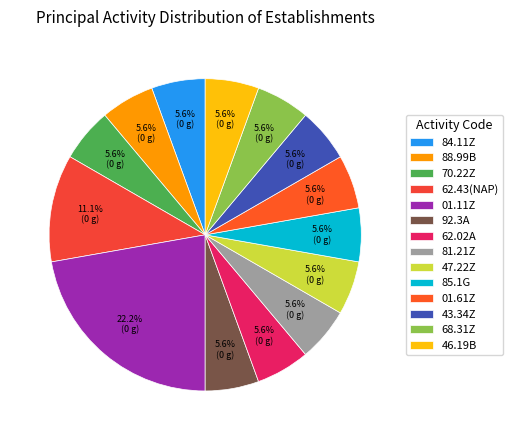

What is the largest slice in the pie chart?

01.11Z